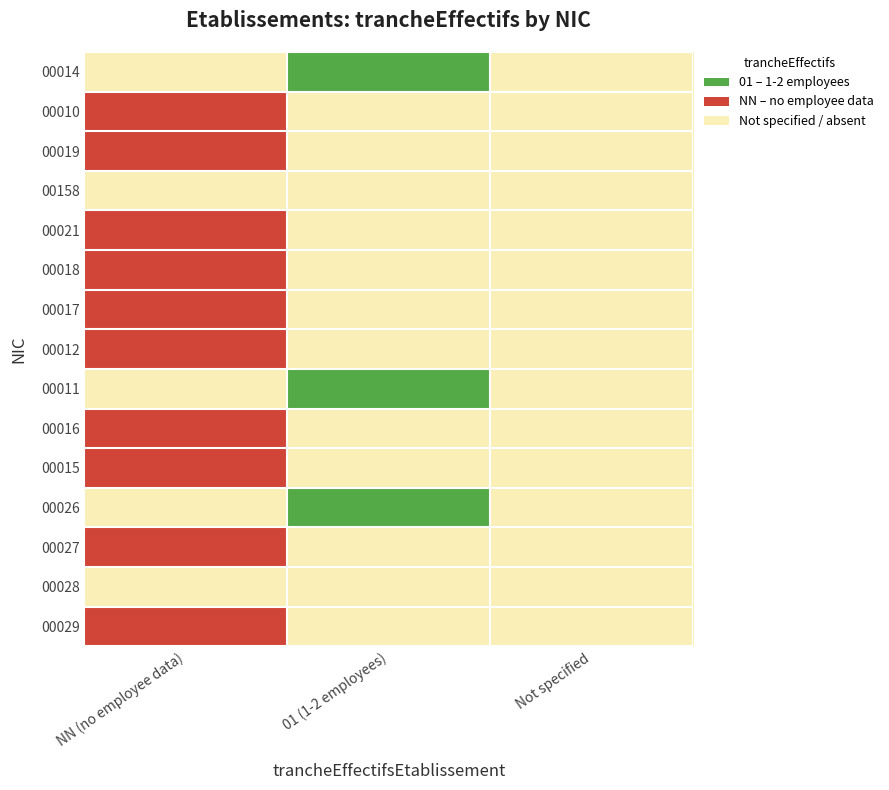

At how many categories does at least one series exceed 0?

3